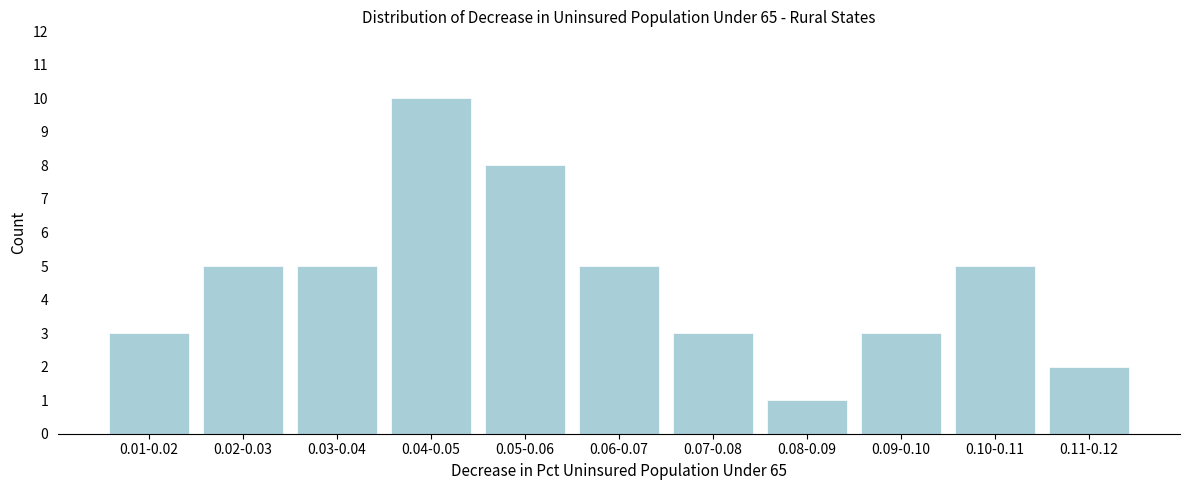

Reading left to right, transcribe all the data shown in this chart.

3	5	5	10	8	5	3	1	3	5	2